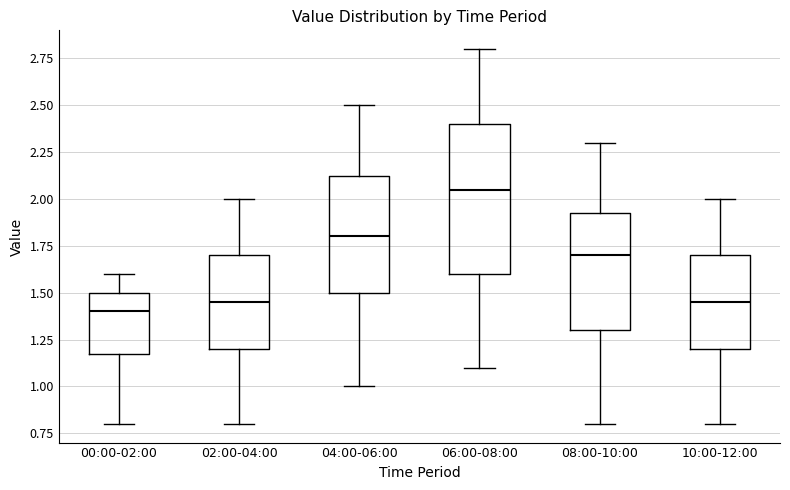

Comparing the boxes themselves (not the whiskers), which one is the tallest?

06:00-08:00